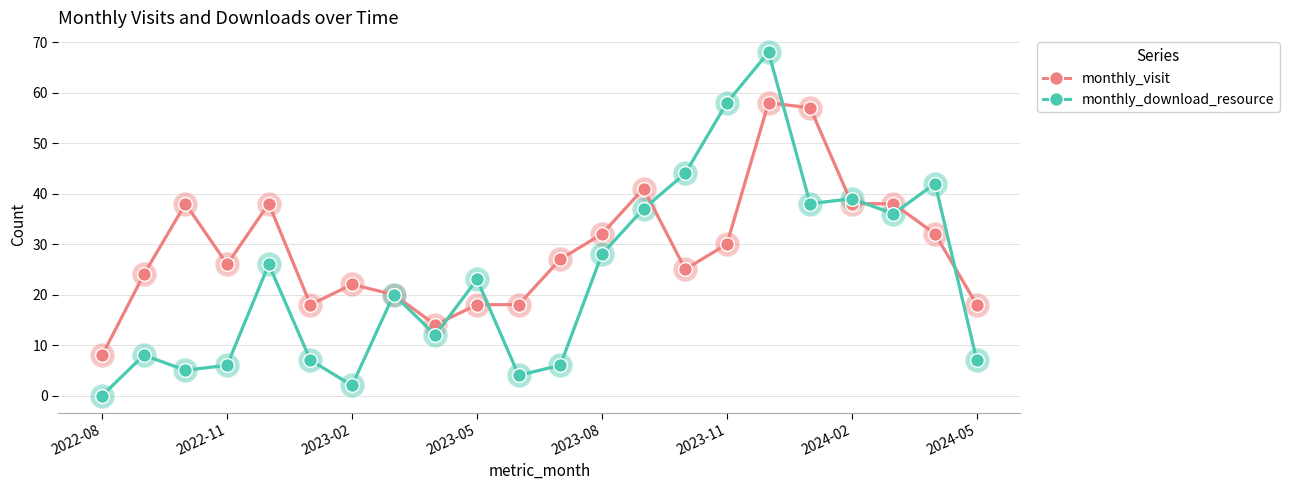

List the series in order of their peak value, highest first.

monthly_download_resource, monthly_visit